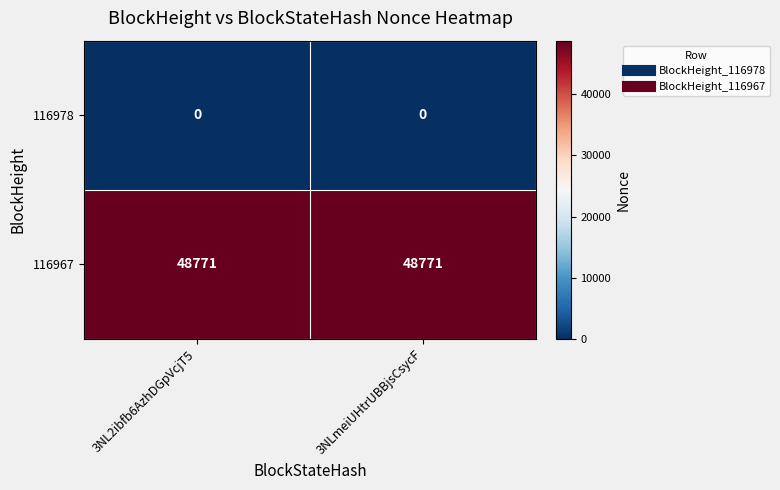

What is the difference between the highest and lowest values at 3NLmeiUHtrUBBjsCsycF?

48771